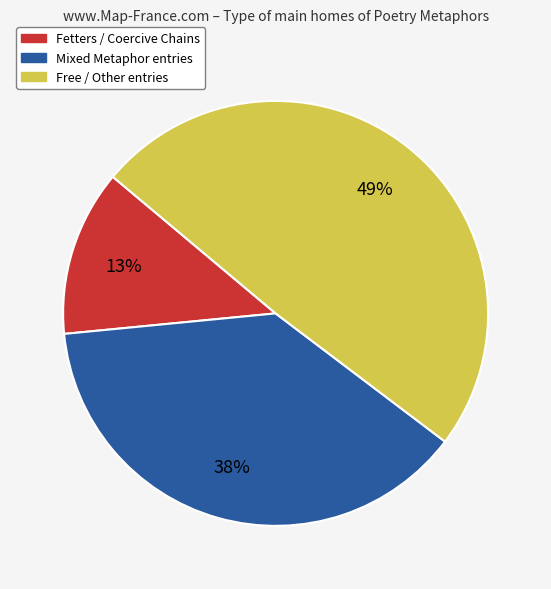

Is there a majority slice in this chart?

No